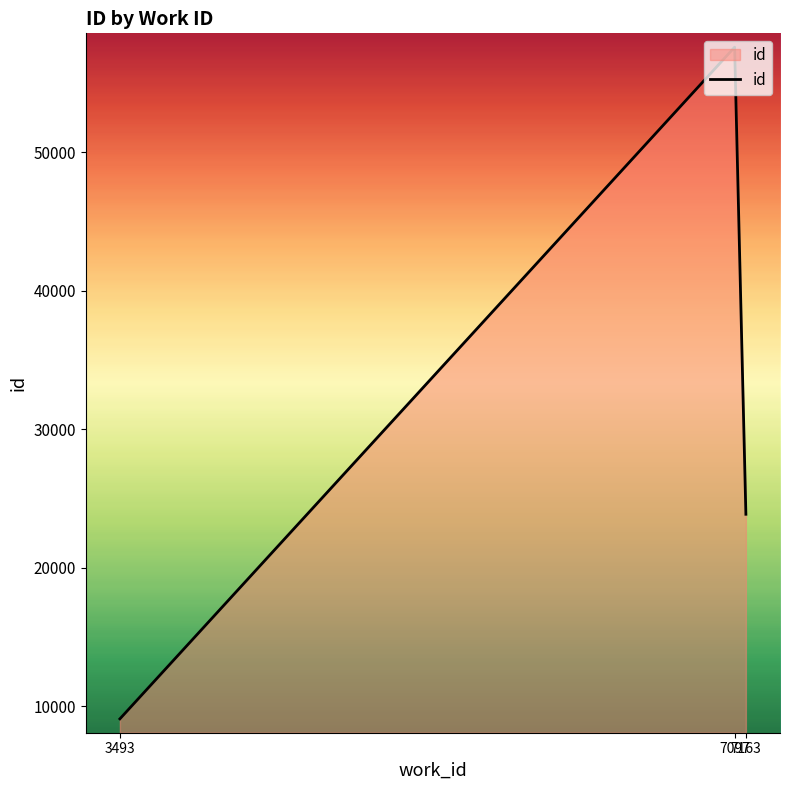

What is the change in value from 3493 to 7097?

+48485